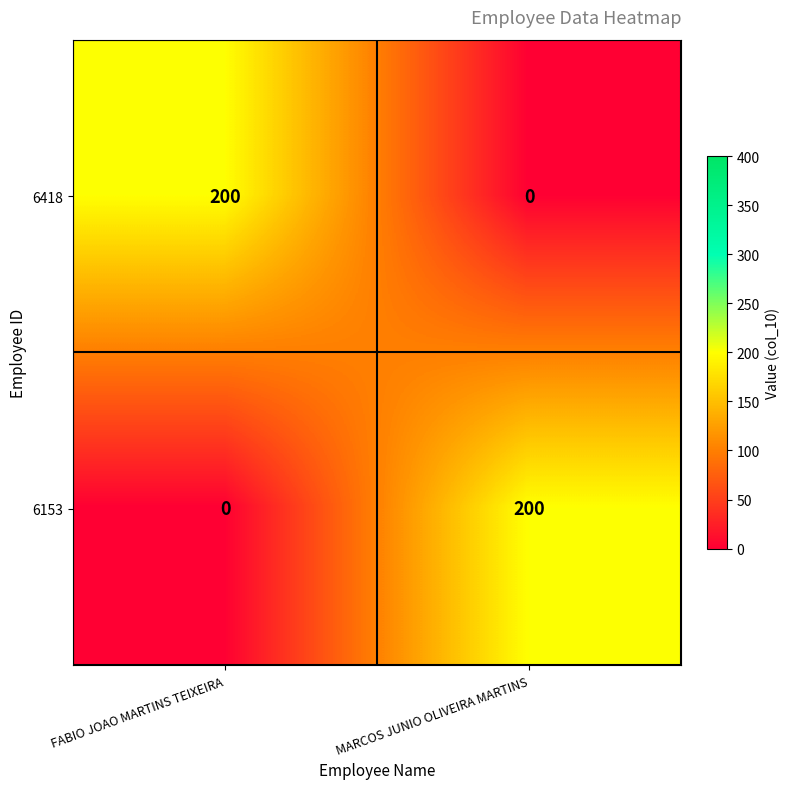

What is the total value across all series at FABIO JOAO MARTINS TEIXEIRA?

200